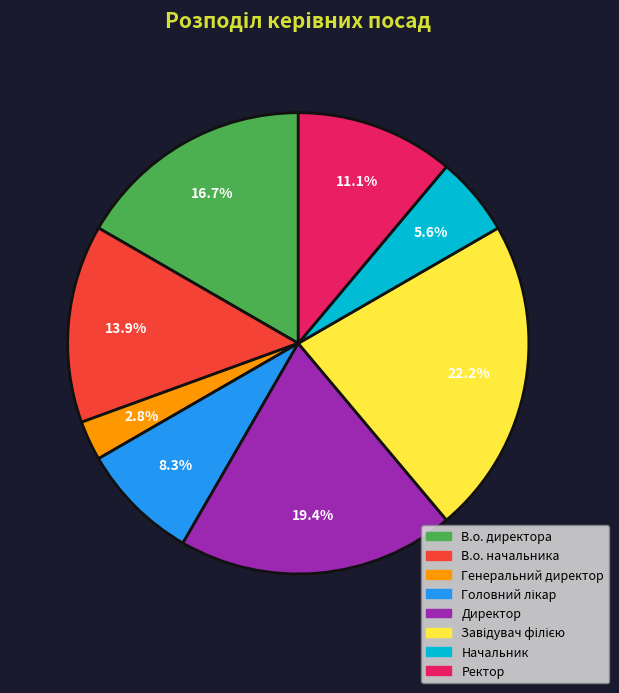

Is there any slice that represents more than half of the pie?

No